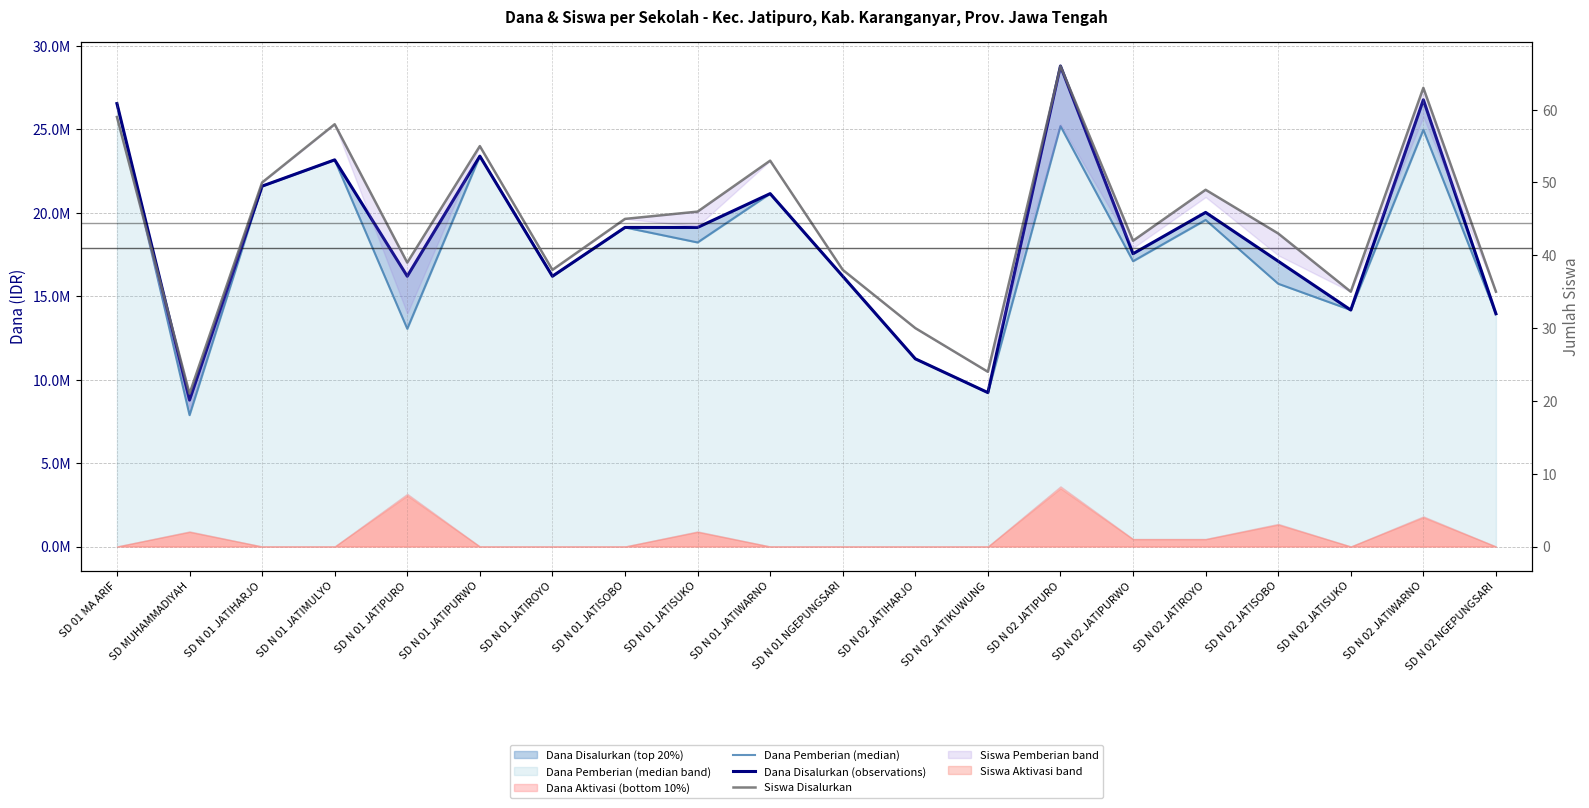

At which category is the sum across all series the highest?

SD N 02 JATIPURO